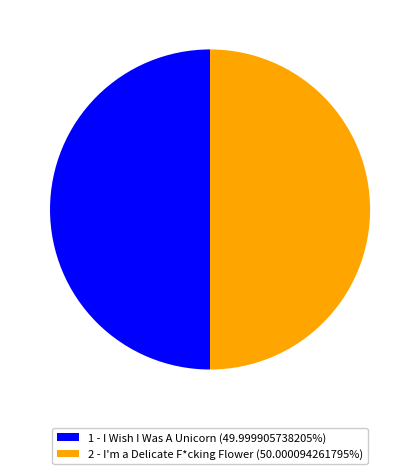

Is the sum of 1 - I Wish I Was A Unicorn (49.999905738205%) and 2 - I'm a Delicate F*cking Flower (50.000094261795%) greater than half?

Yes